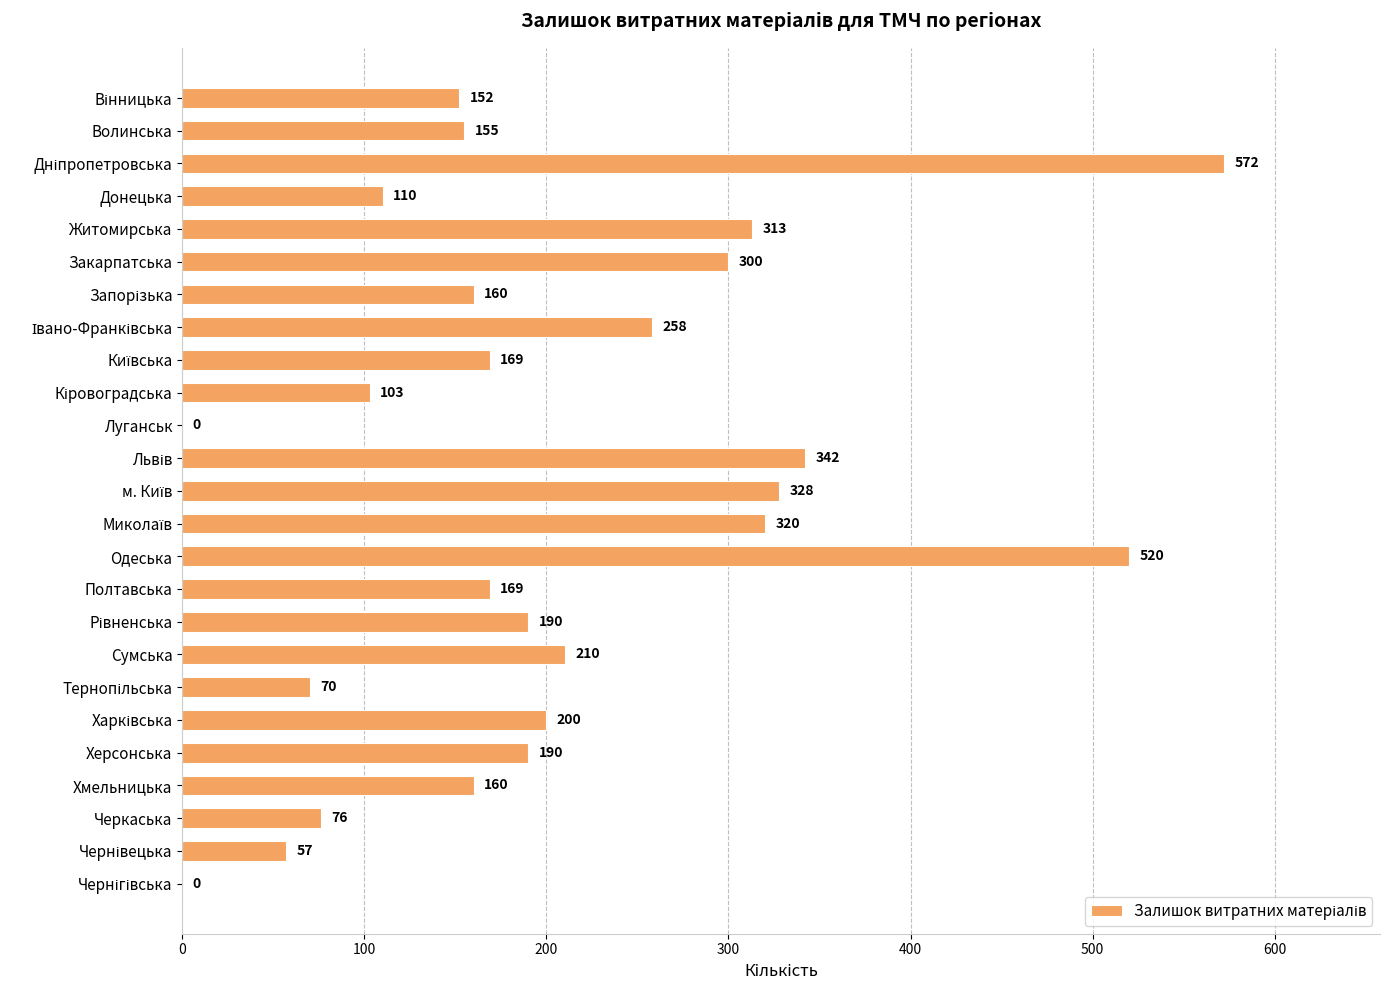

What is the sum of the values at Донецька and Сумська?

320